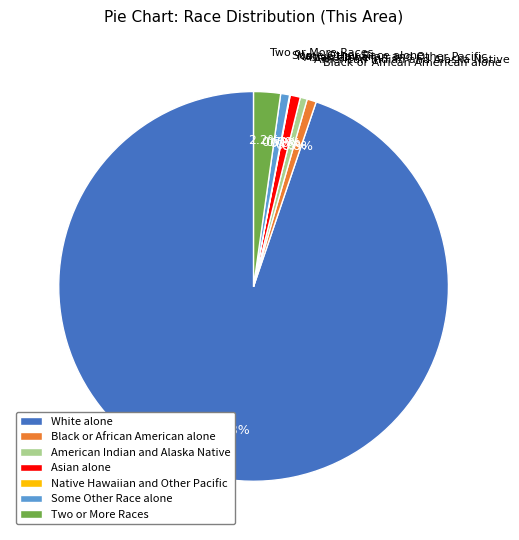

Is there any slice that represents more than half of the pie?

Yes